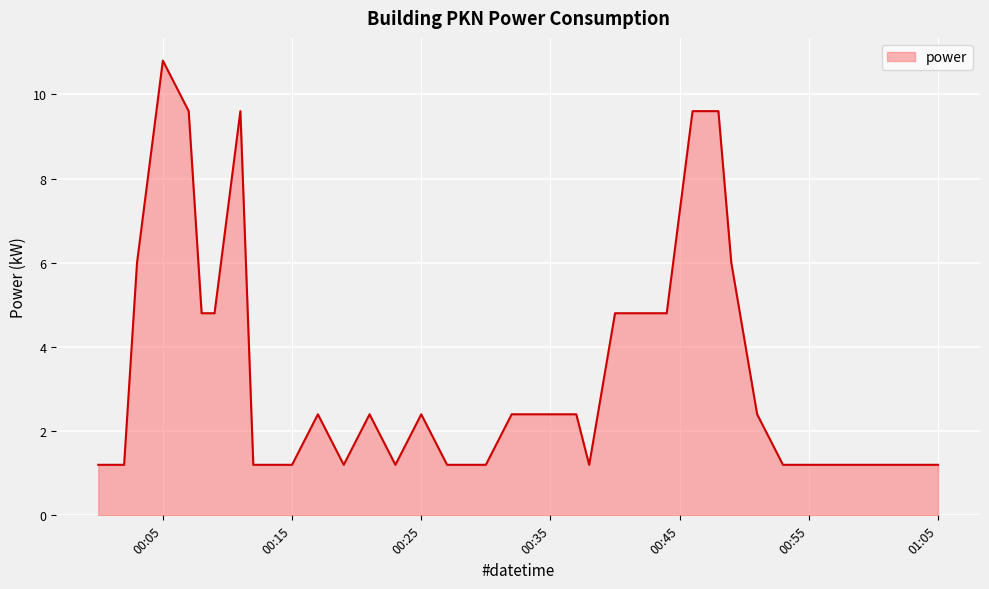

How many lines are shown in the chart?

1